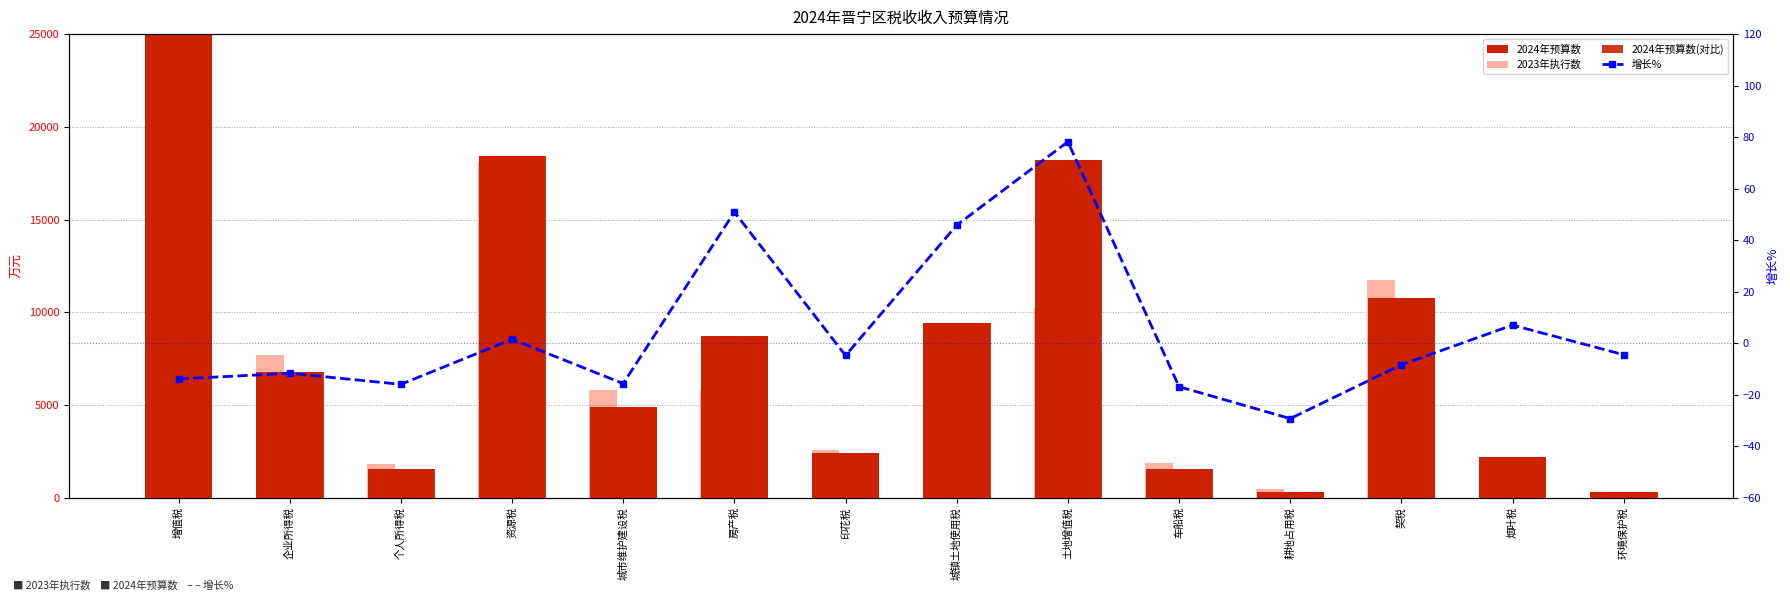

At which label does 增长% first exceed -4?

资源税